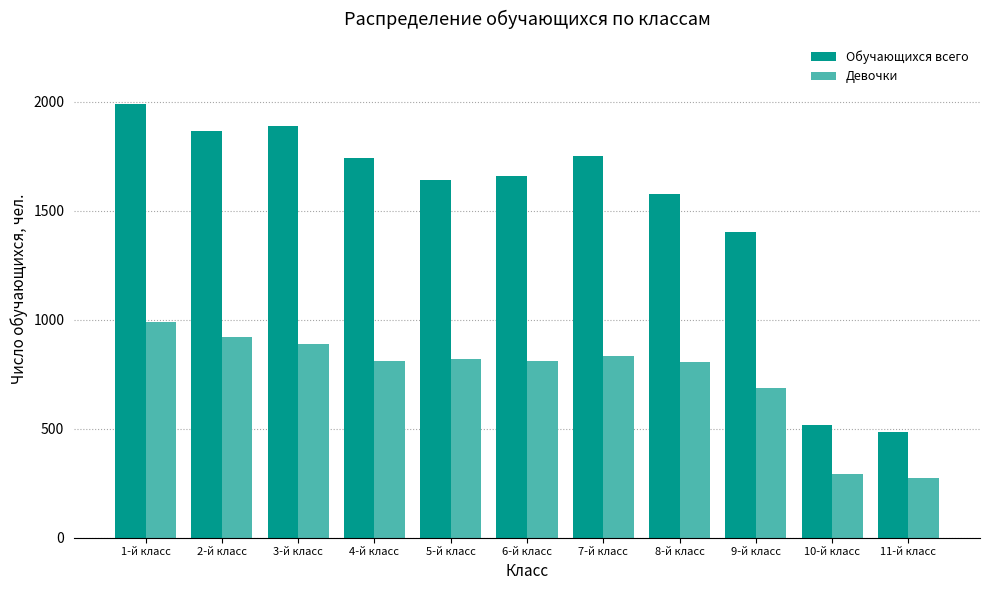

True or false: Девочки has a value of 273 at 11-й класс.

True